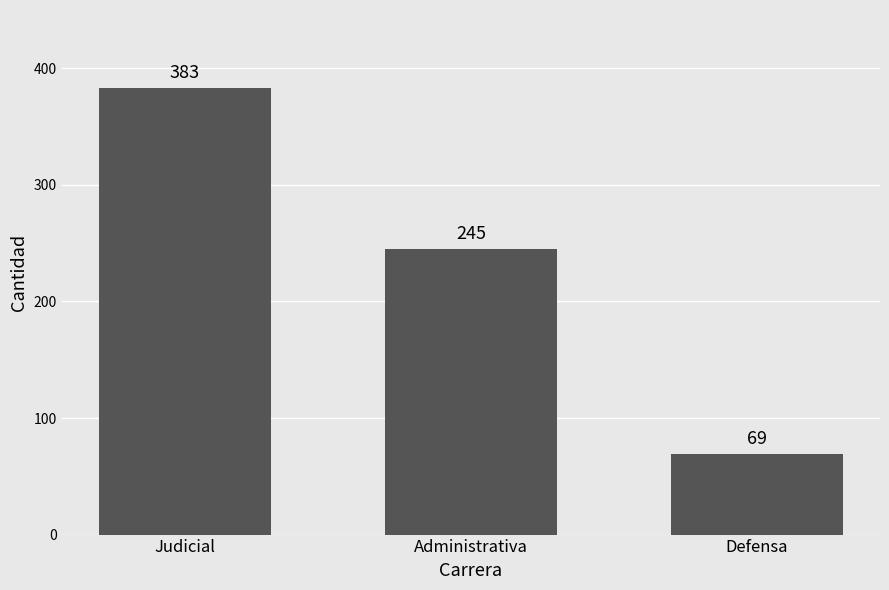

Rank the categories by value from highest to lowest.

Judicial, Administrativa, Defensa